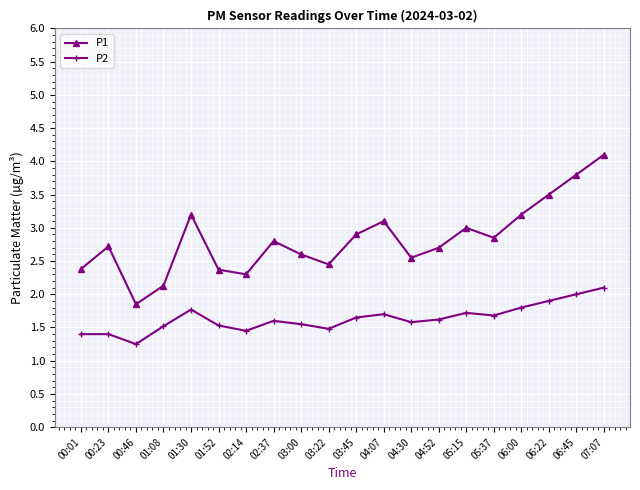

At which category is the sum across all series the highest?

07:07